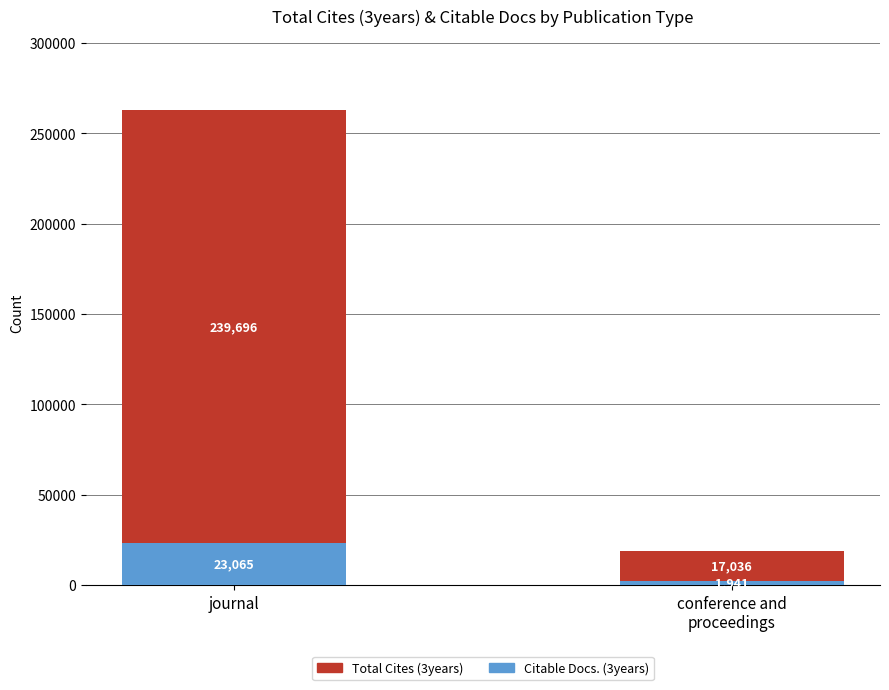

Reading left to right, list the values for the Citable Docs. (3years) series.

23065	1941